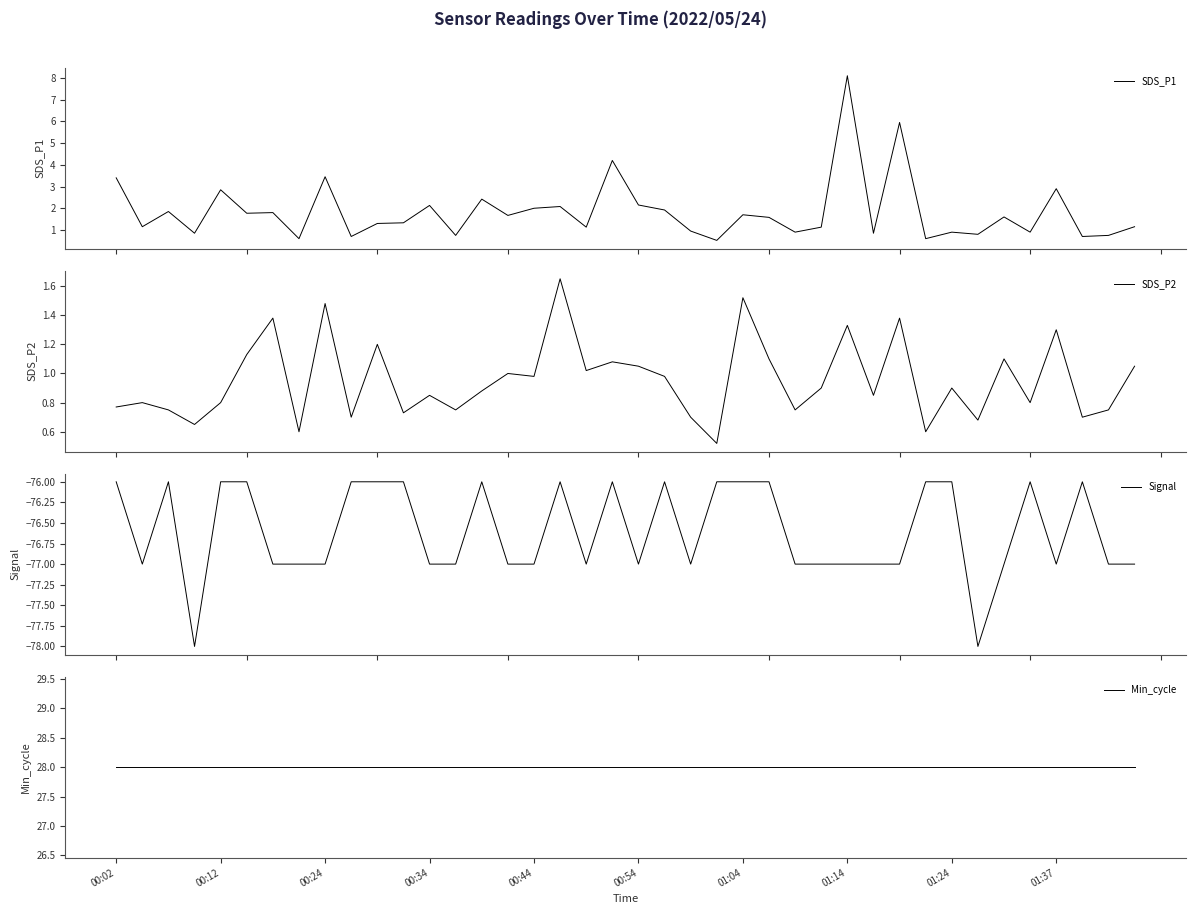

True or false: Signal and SDS_P1 cross at least once.

False